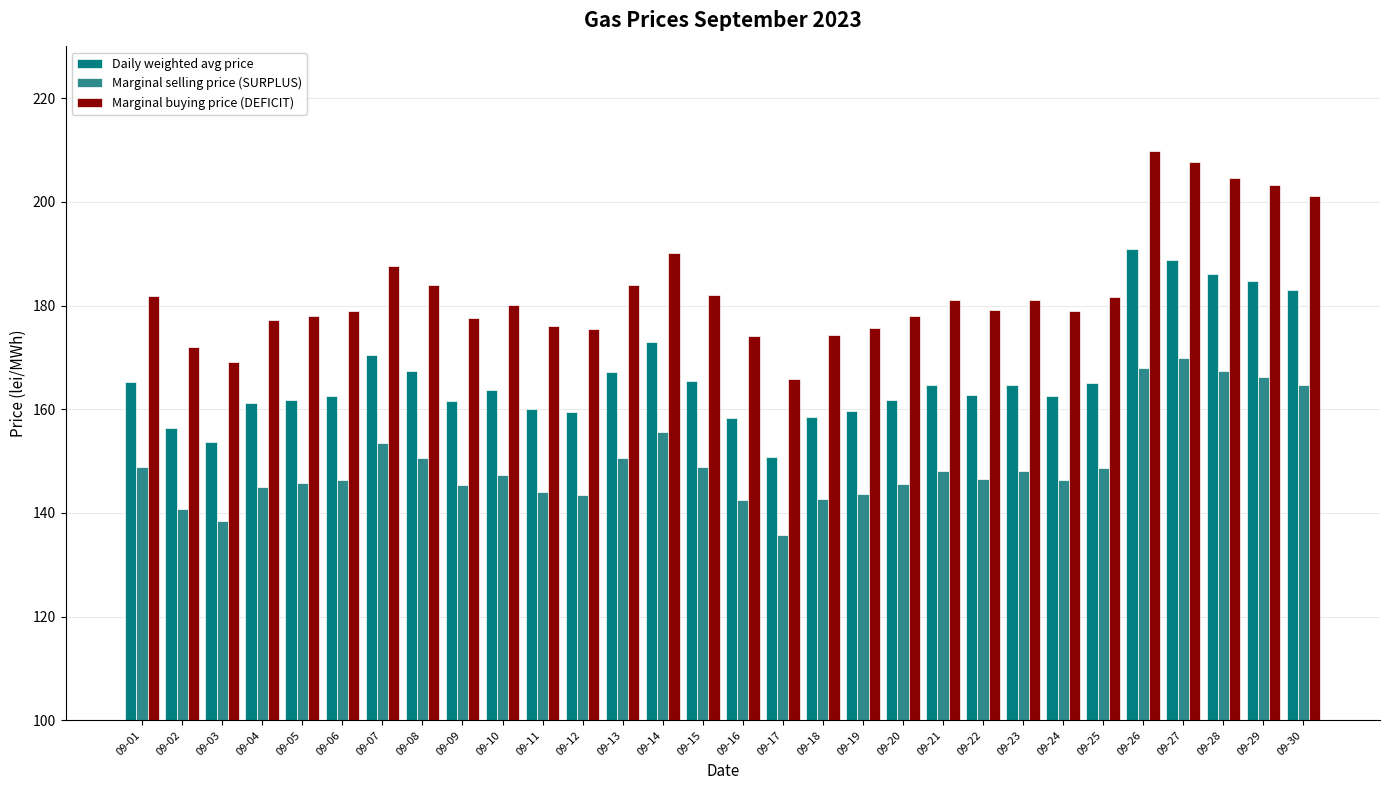

Is the value of Daily weighted avg price at 09-26 greater than the value of Marginal buying price (DEFICIT) at 09-08?

Yes